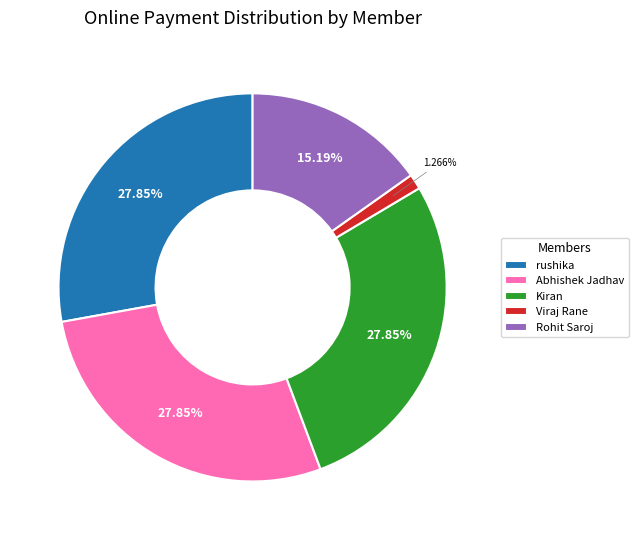

What is the smallest slice in the pie chart?

Viraj Rane